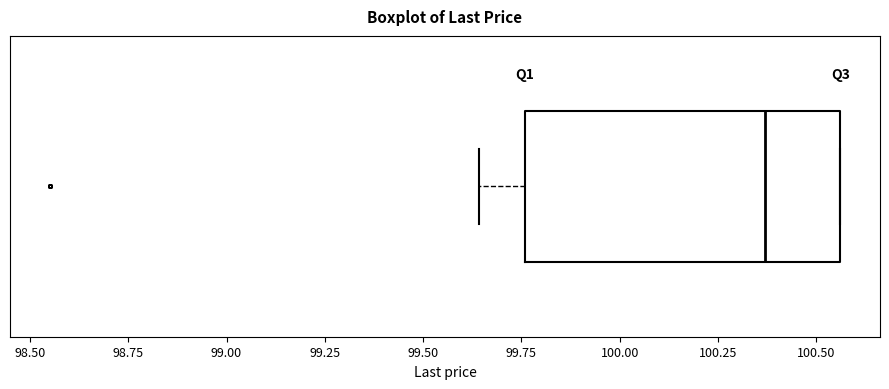

Where does the median line of the box sit on the x-axis? The values are not printed on the chart, so give them approximately, as read against the axis.

100.35